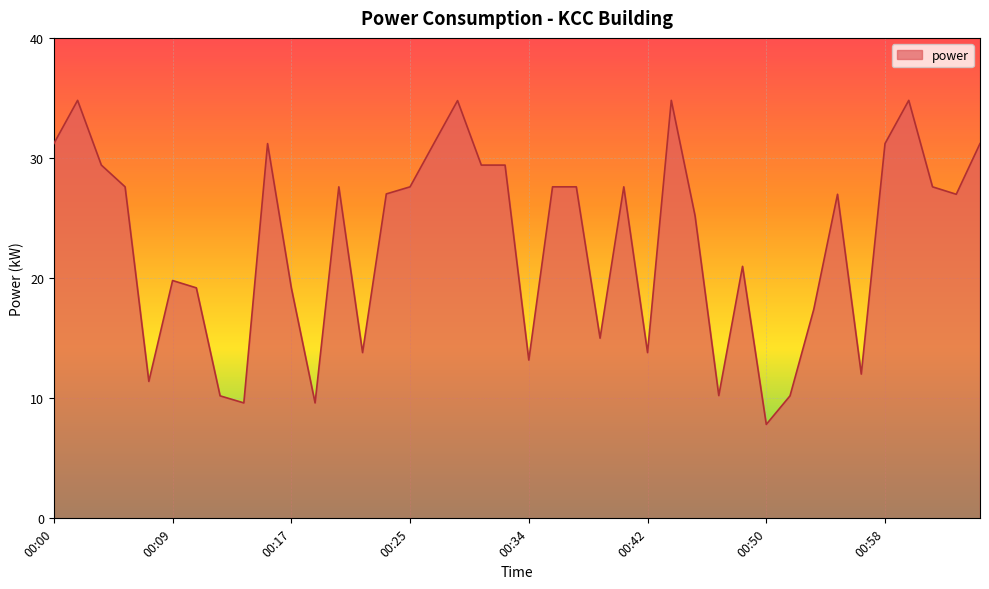

What is the smallest value displayed?

7.8